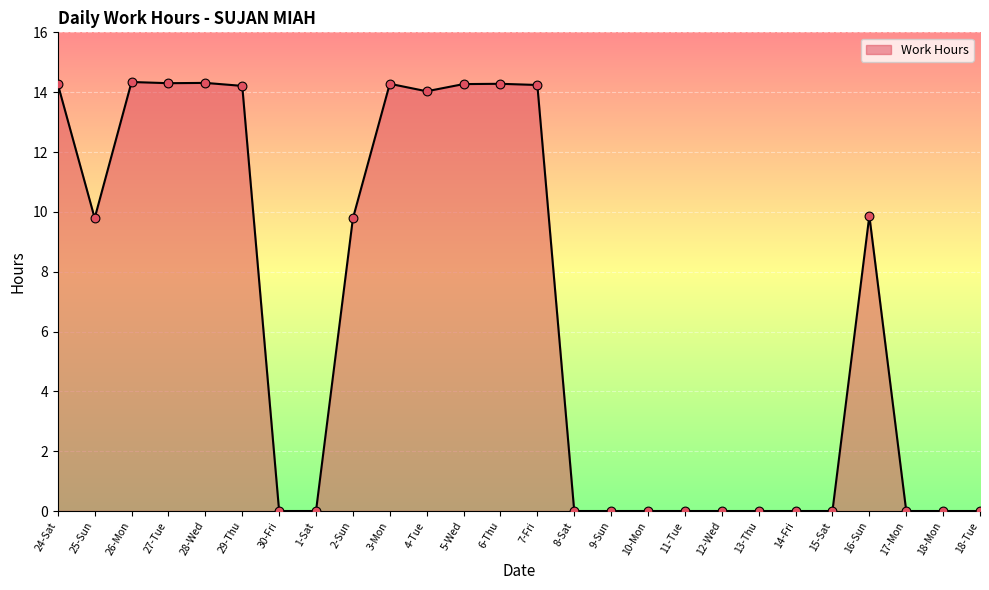

What is the change in value from 29-Thu to 11-Tue?

-14.2